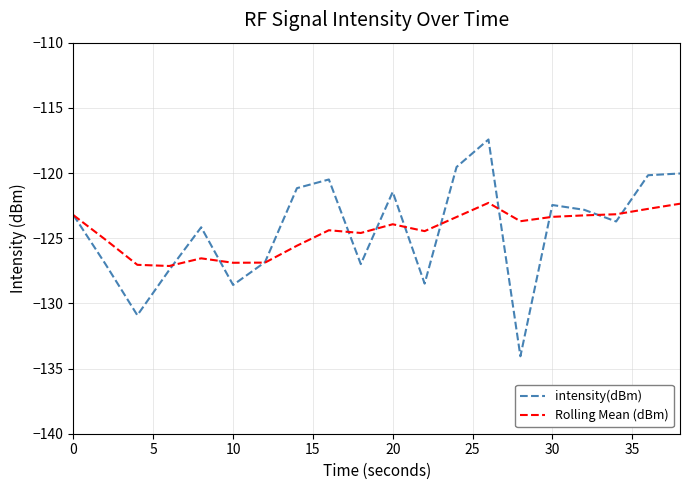

What is the average value of the intensity(dBm) series?

-124.3